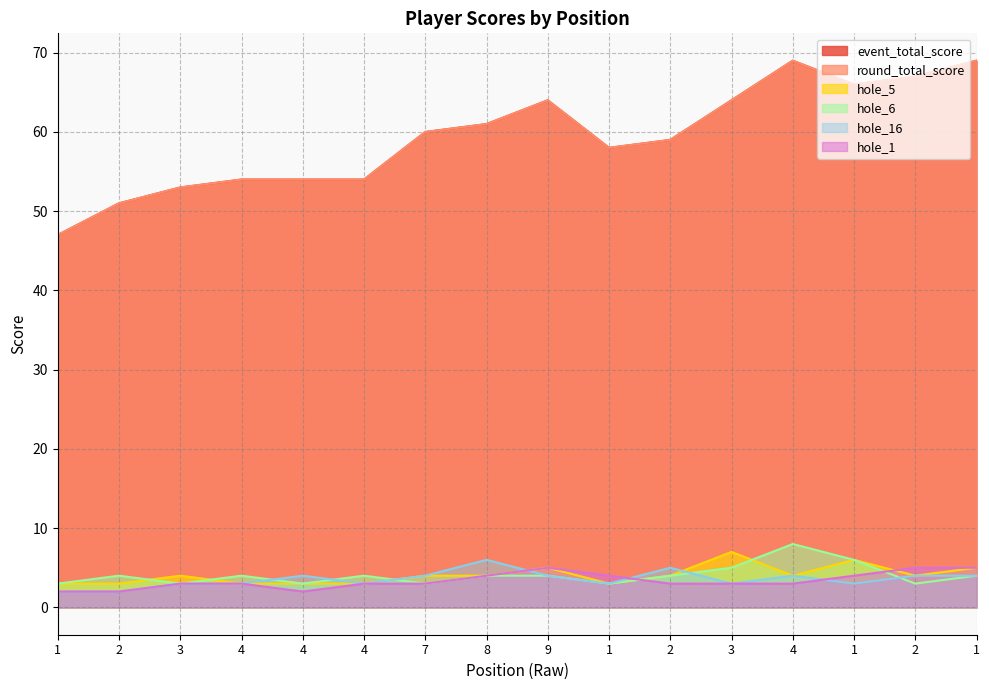

True or false: hole_1 and round_total_score cross at least once.

False